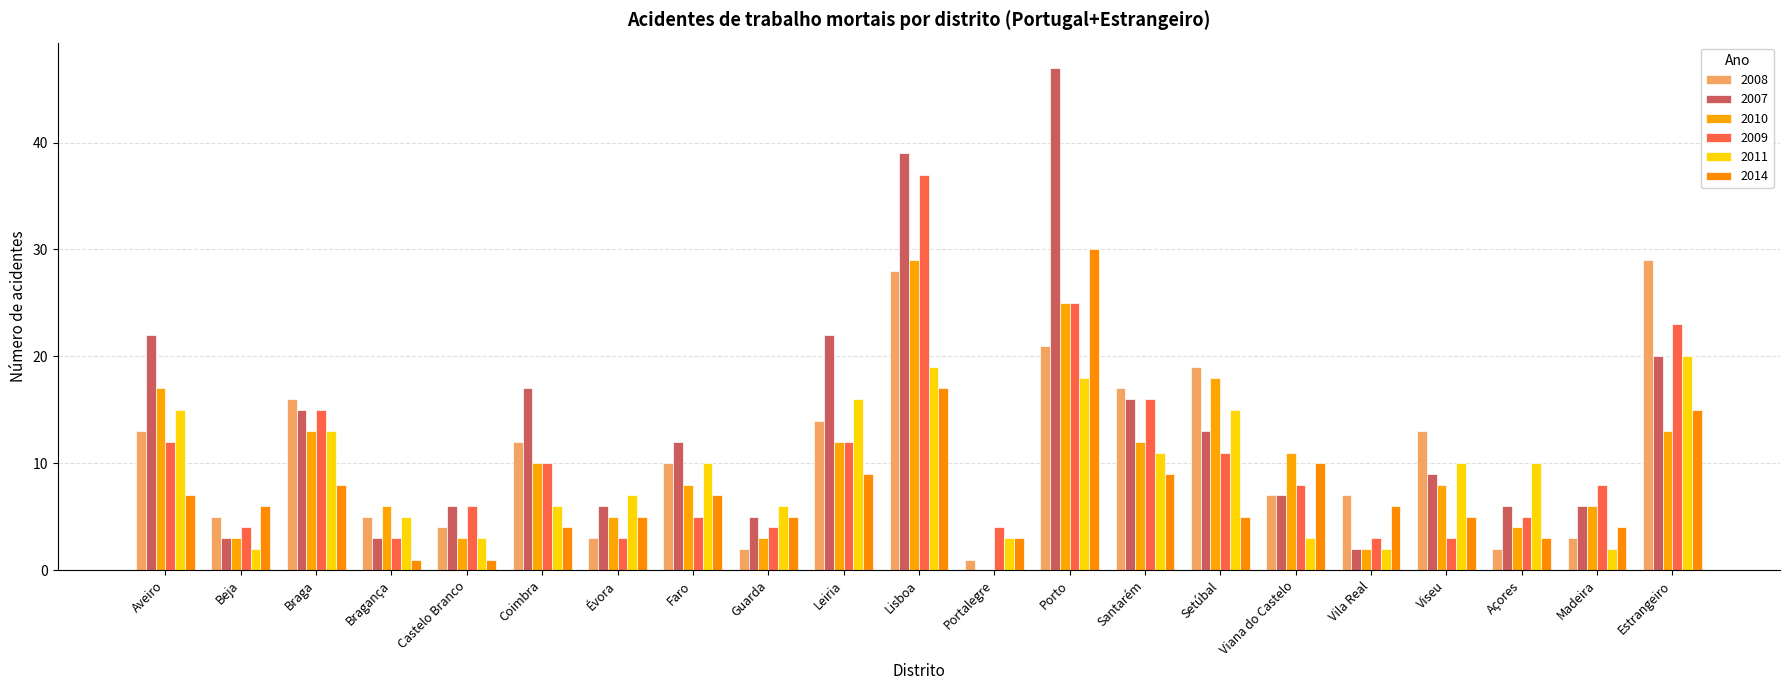

What is the difference between the second highest and minimum values in the 2009 series?

22